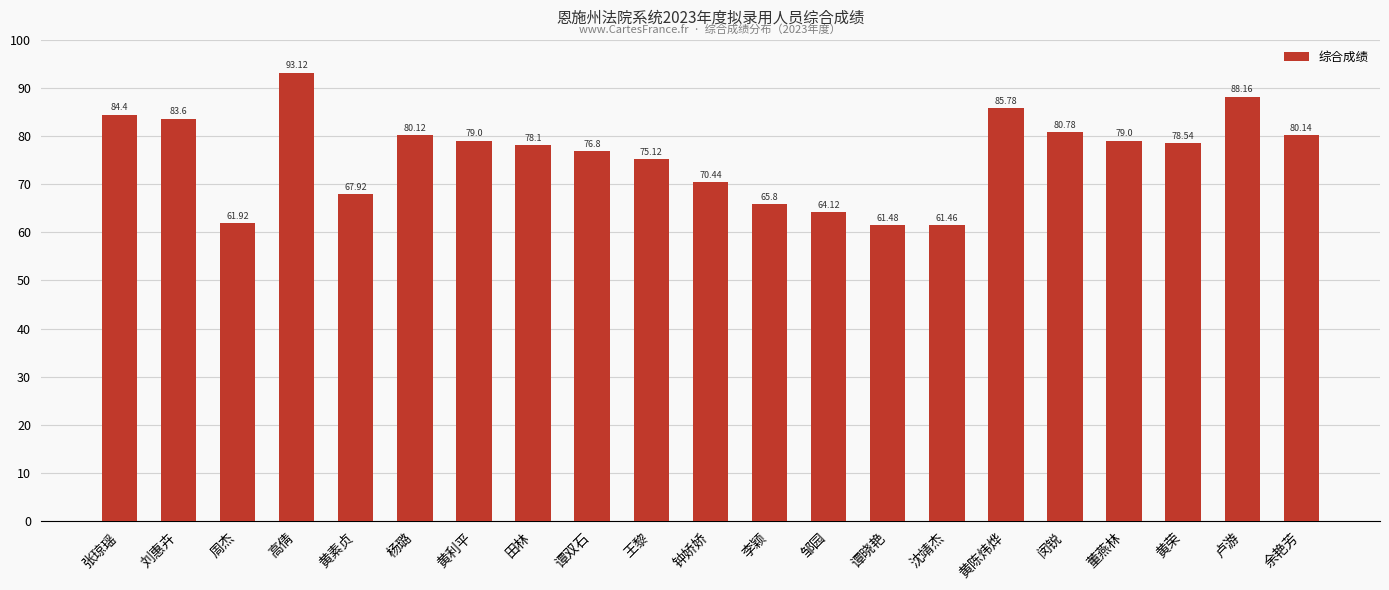

The value at 李颖 is 65.8. True or false?

True